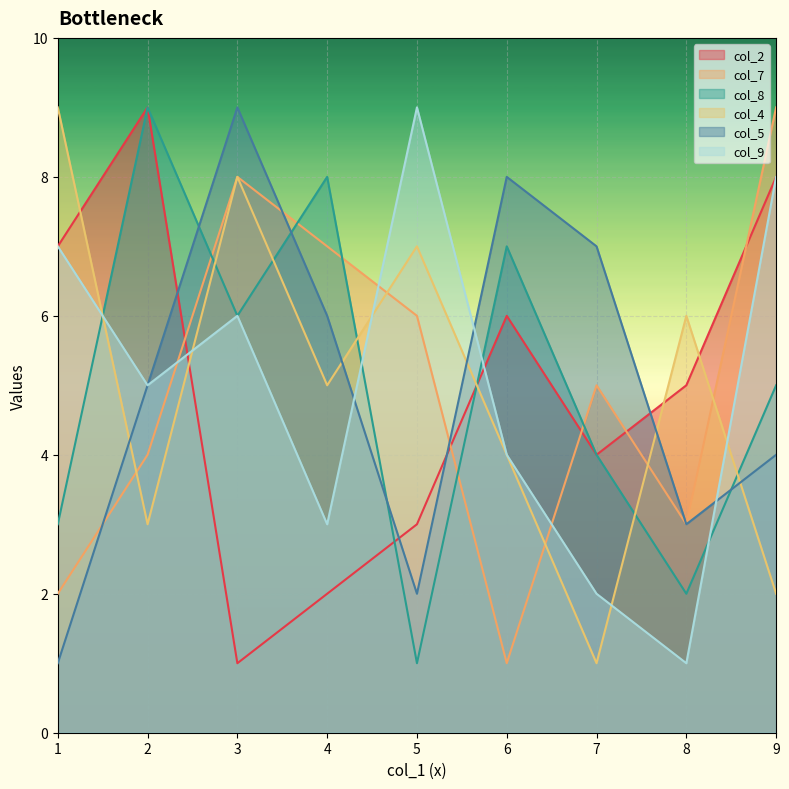

True or false: col_2 and col_8 cross at least once.

True